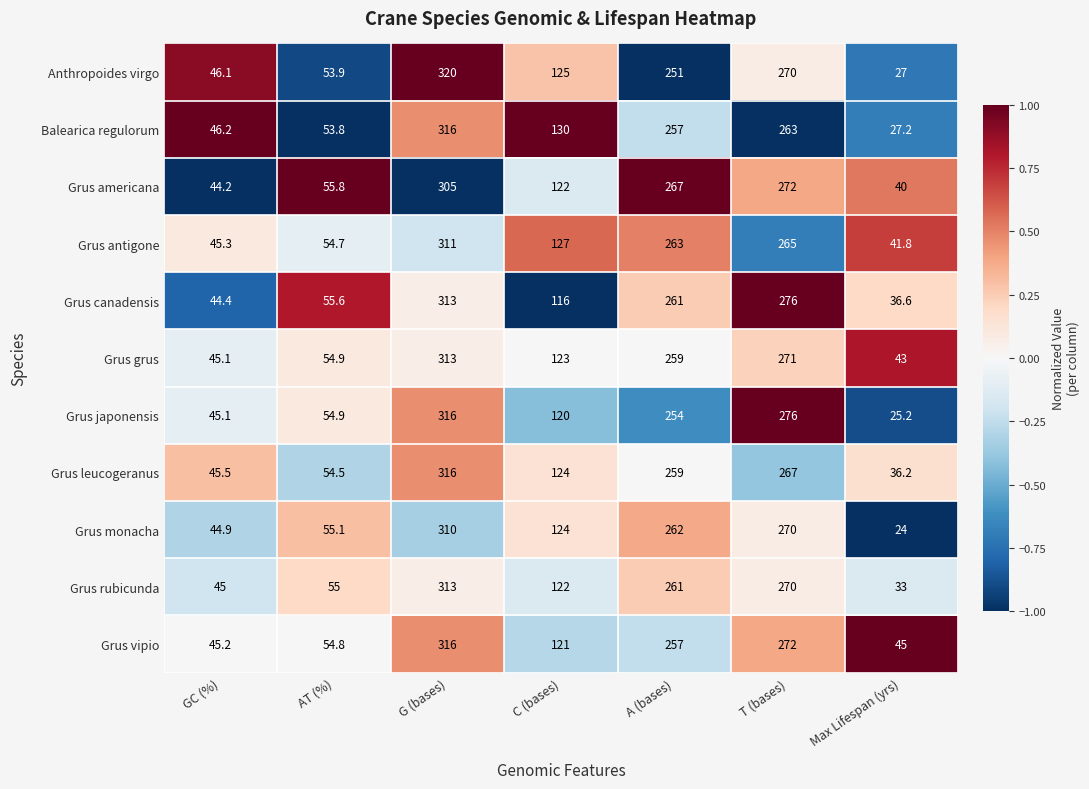

Which series has the largest range (max minus min)?

Anthropoides virgo